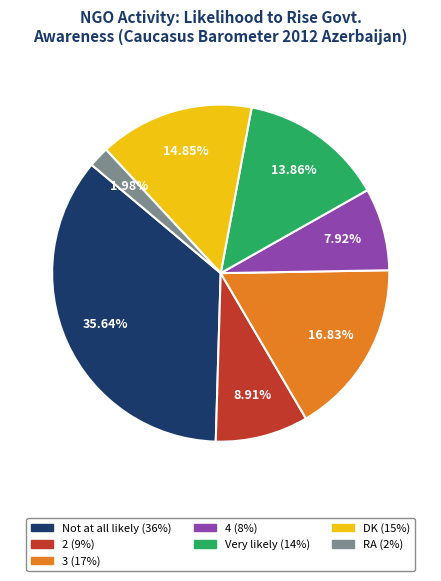

Approximately how many times larger is the value at 2 compared to Very likely?

0.6